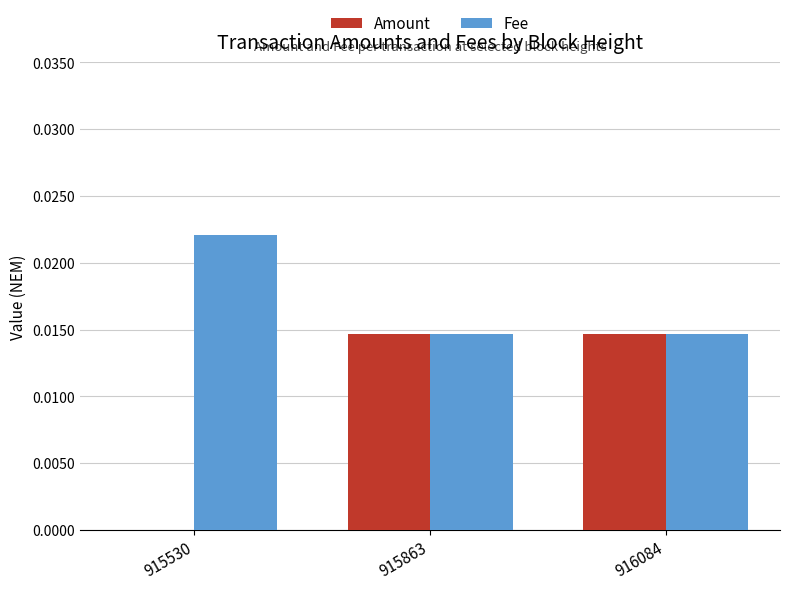

Which series has the largest total across all categories?

Fee